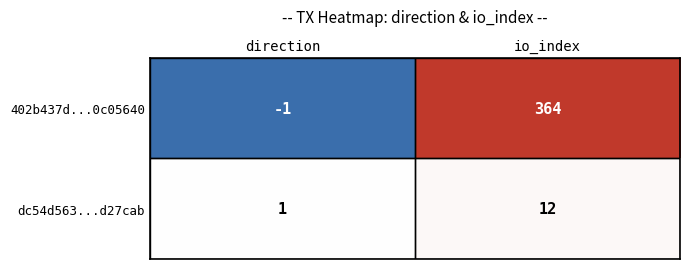

Which series changed the most between direction and io_index?

402b437d...0c05640